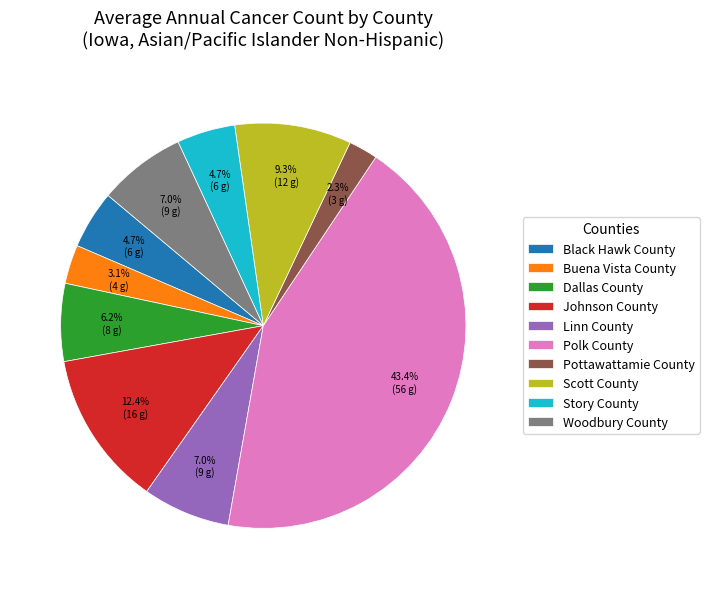

What portion of the pie excludes Scott County?

90.7%